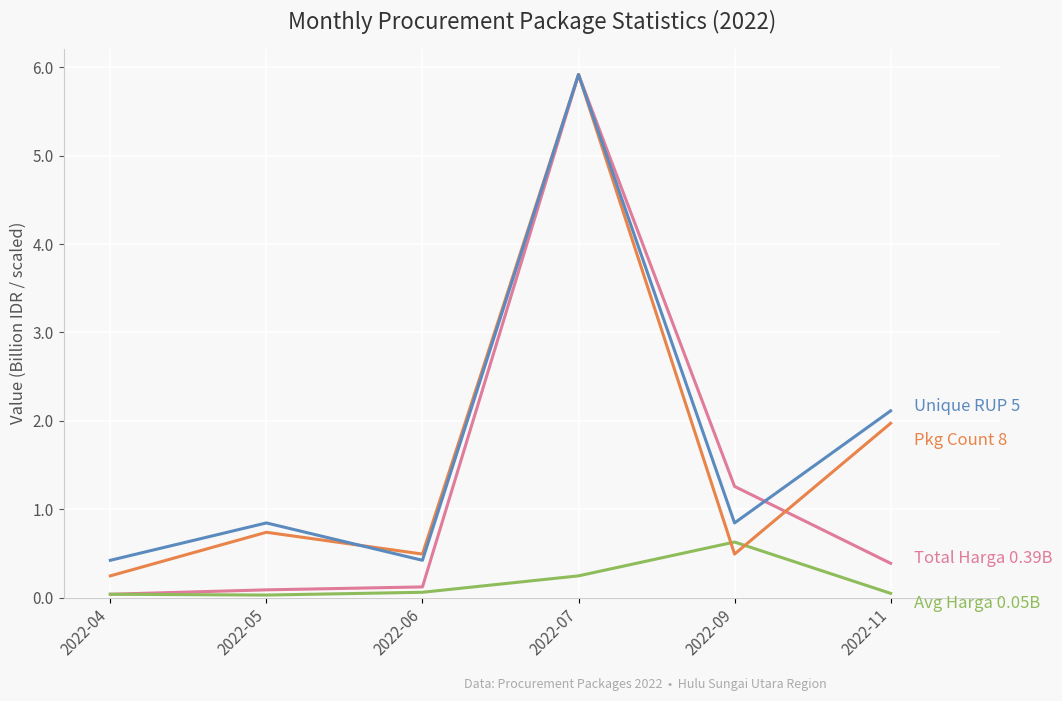

Which category has the highest value across all series?

2022-07